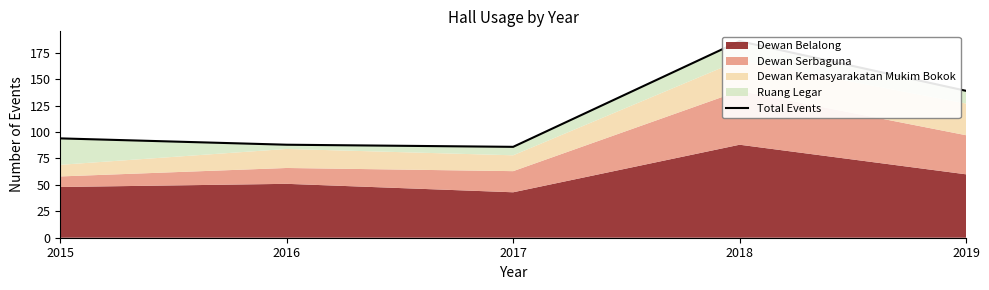

What is the minimum value shown in the chart?

86